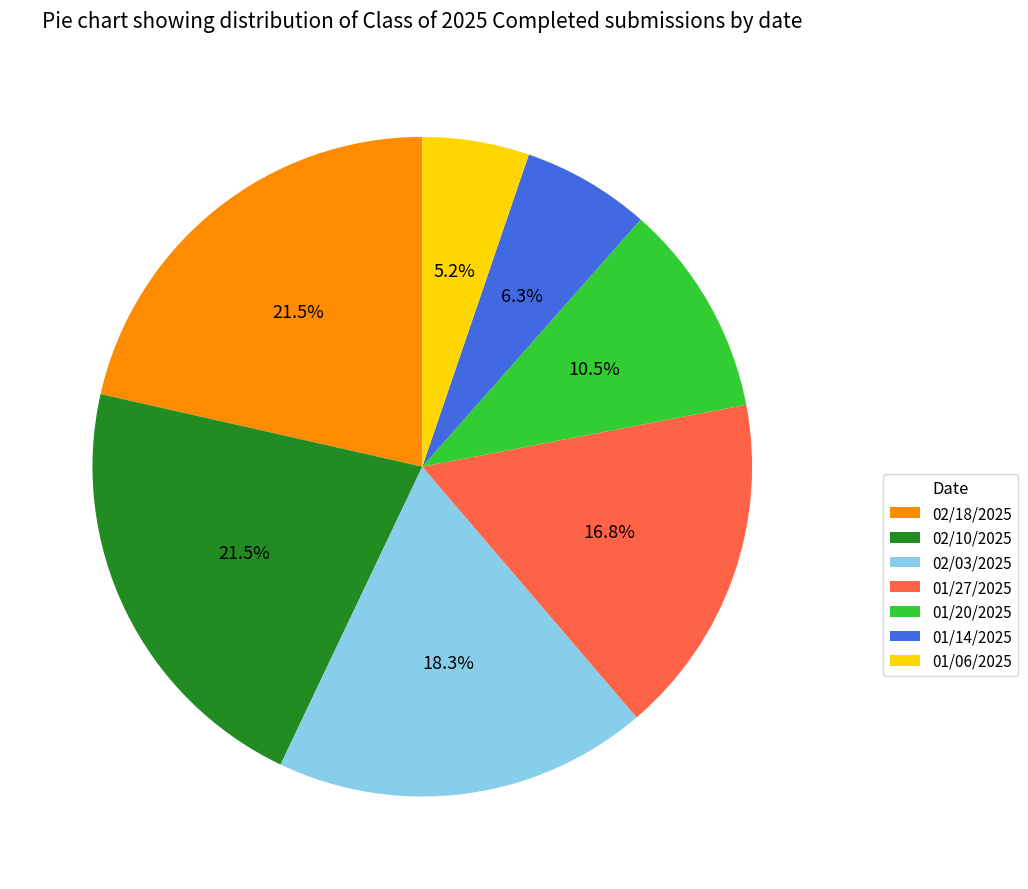

To the nearest percent, what portion does 01/27/2025 represent?

17%